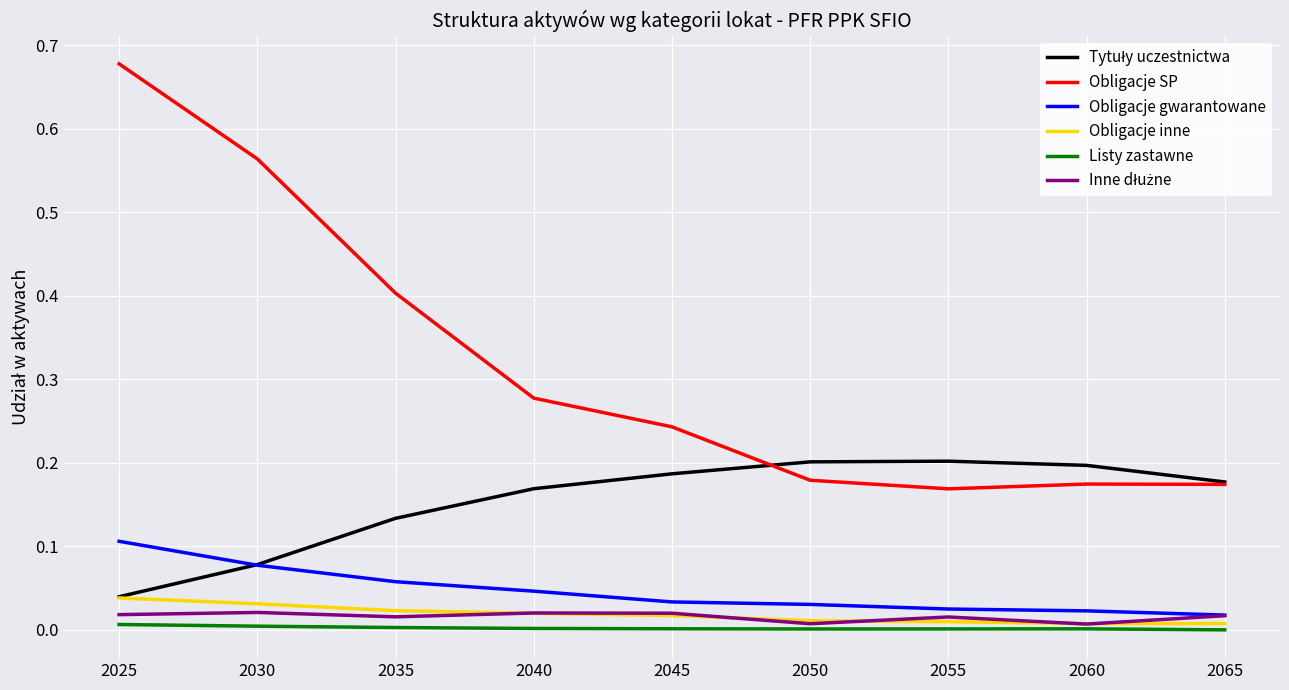

Is it true that Obligacje inne equals 0.0 at 2065?

True